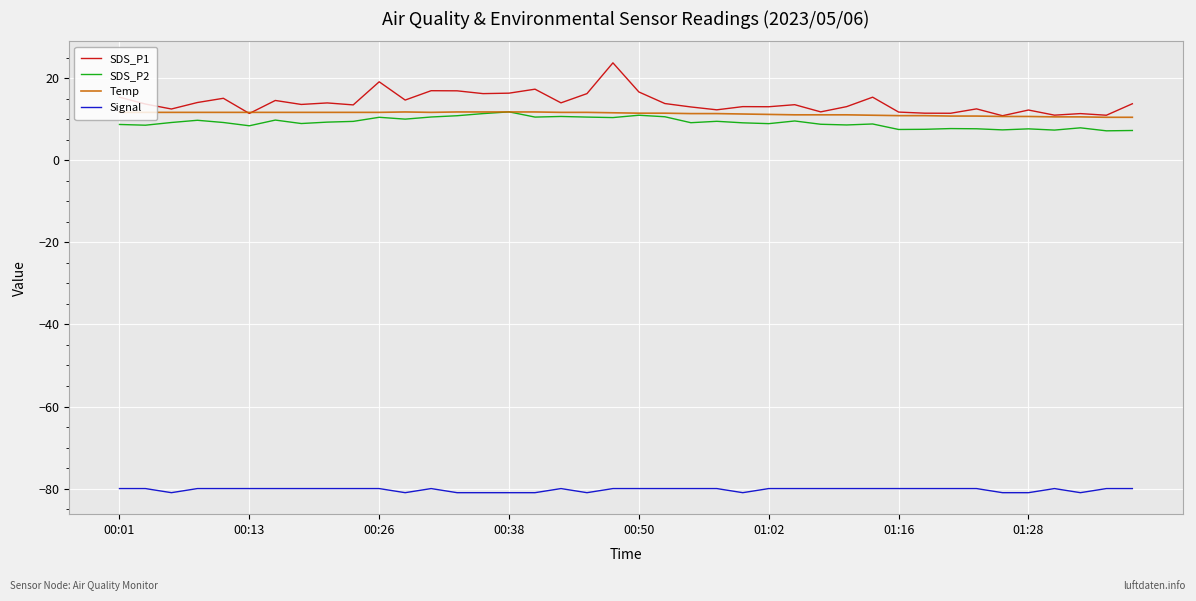

What is the sum of all Temp values?

454.0